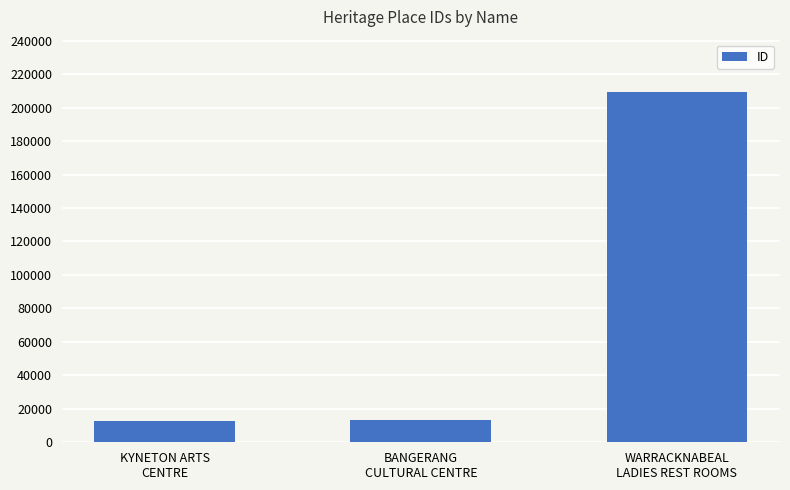

The value at KYNETON ARTS
CENTRE is 12447. True or false?

True